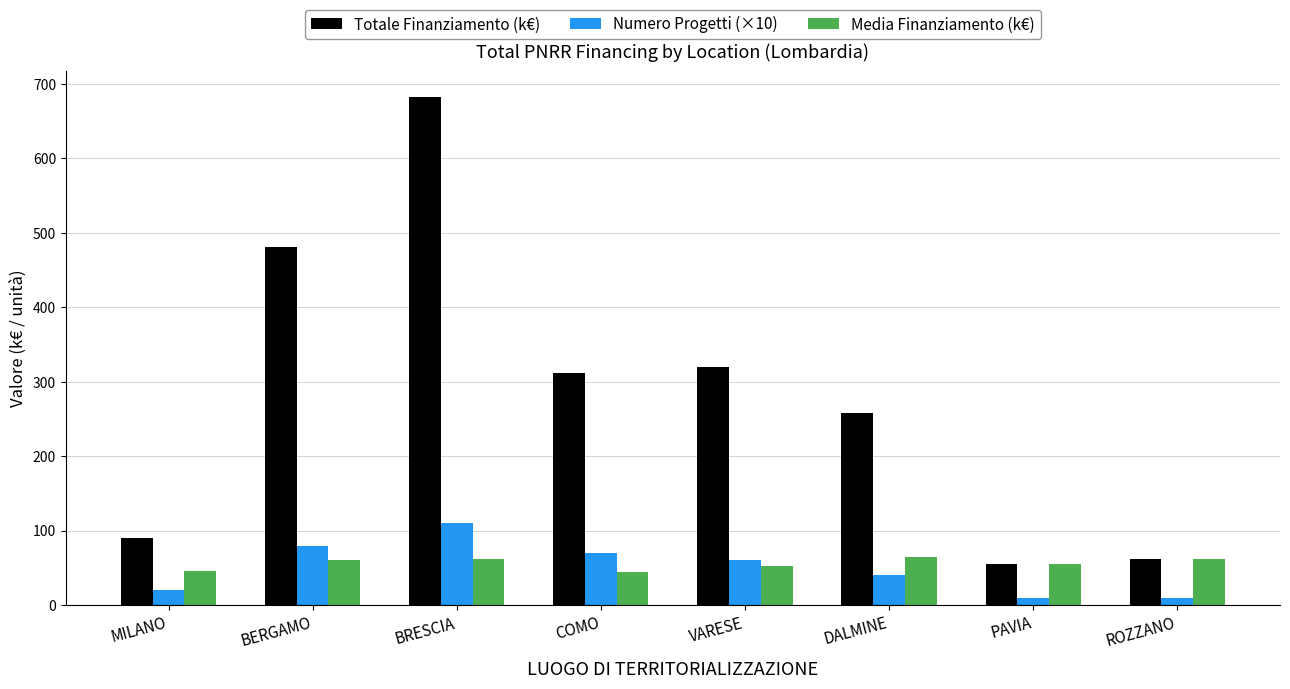

What is the smallest value displayed?

10.0